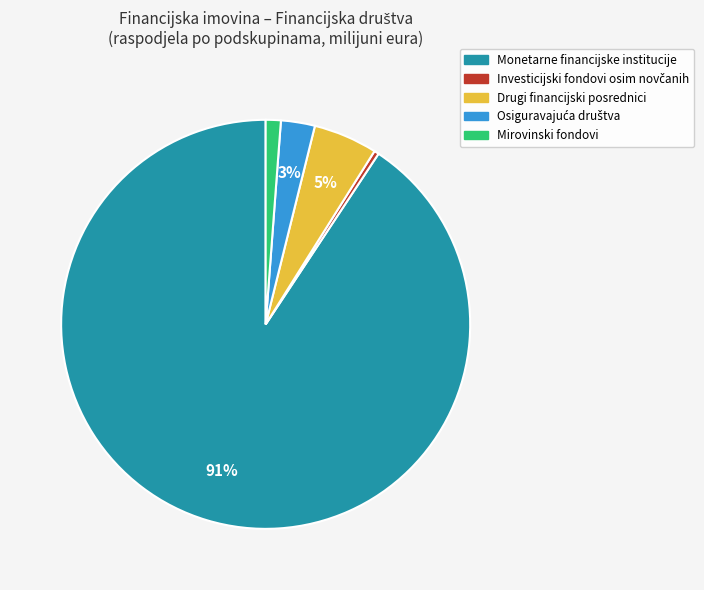

What is the largest slice in the pie chart?

Monetarne financijske institucije